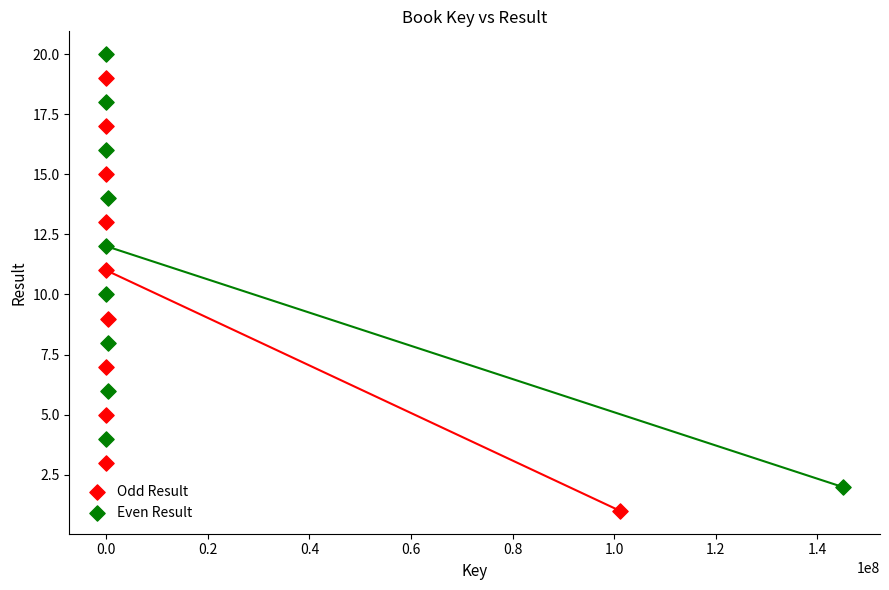

Which series reaches the minimum Y coordinate?

Odd Result